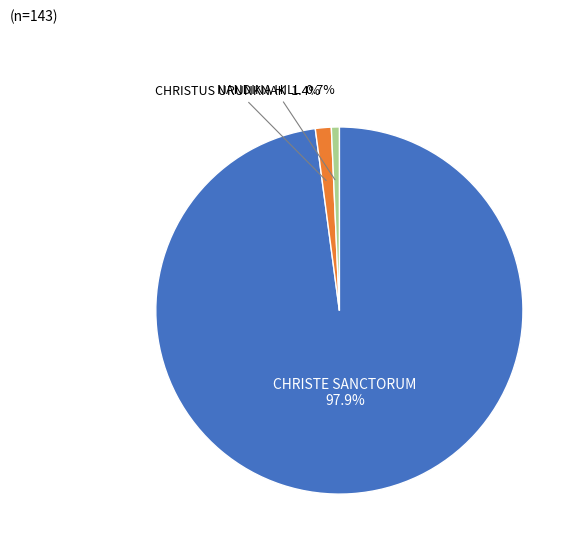

Is the sum of CHRISTE SANCTORUM and NANDINA HILL greater than half?

Yes